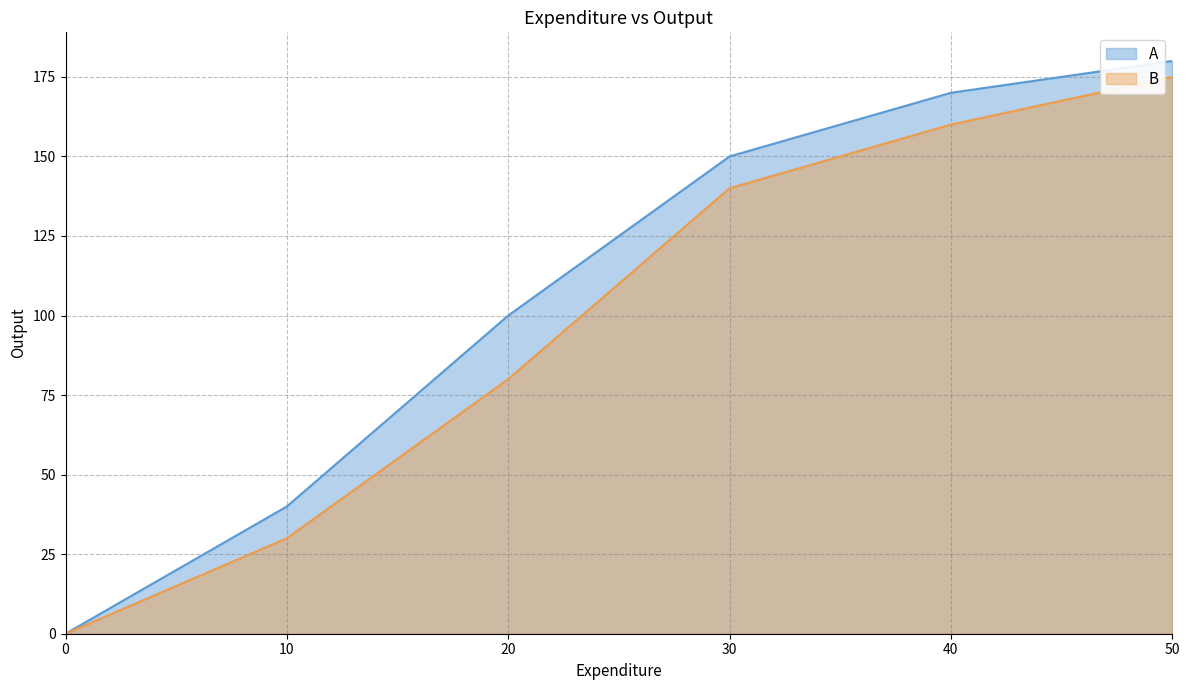

How many lines are shown in the chart?

2